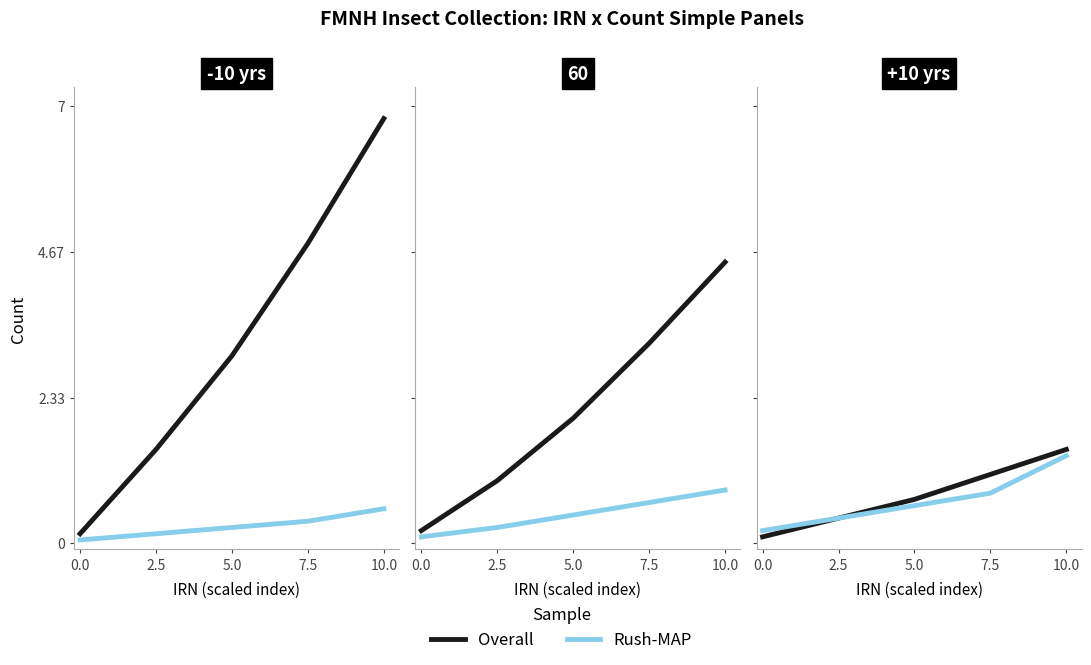

What are all the series names shown in the legend?

Overall, Rush-MAP